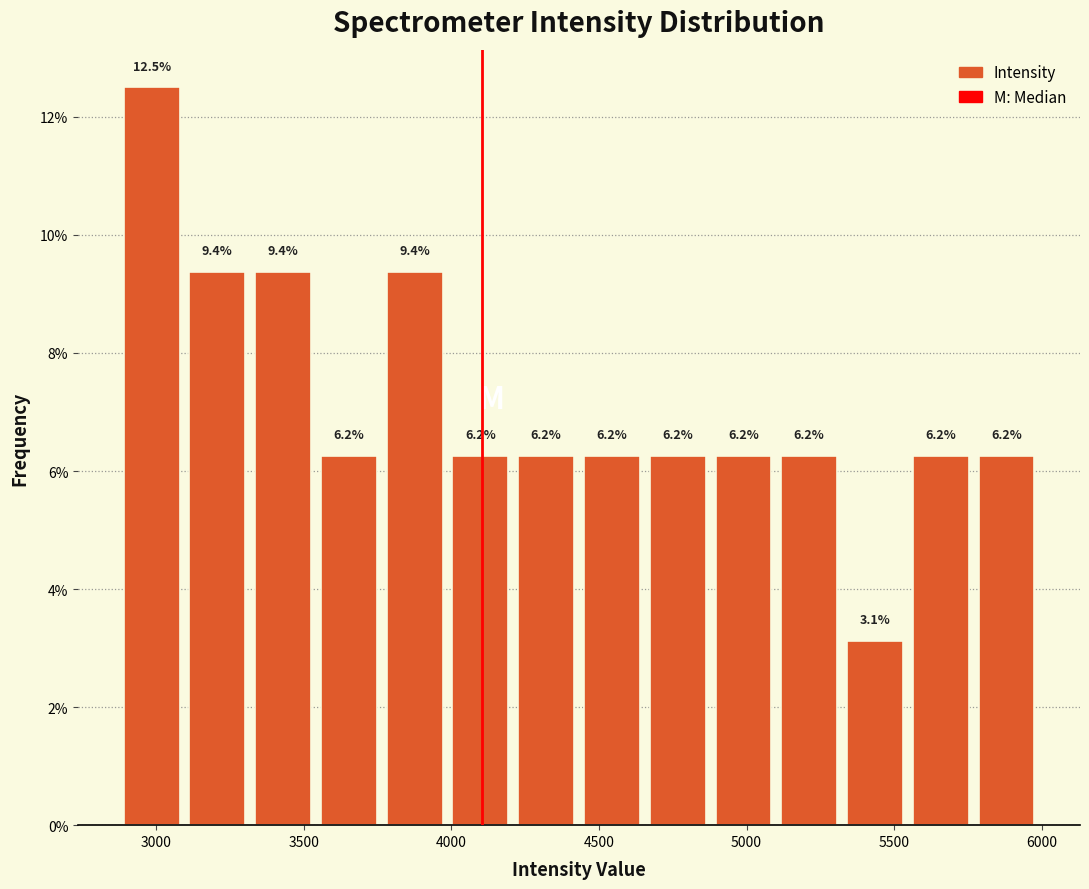

Over which range of the x-axis is the bar tallest?

2850 to 3100